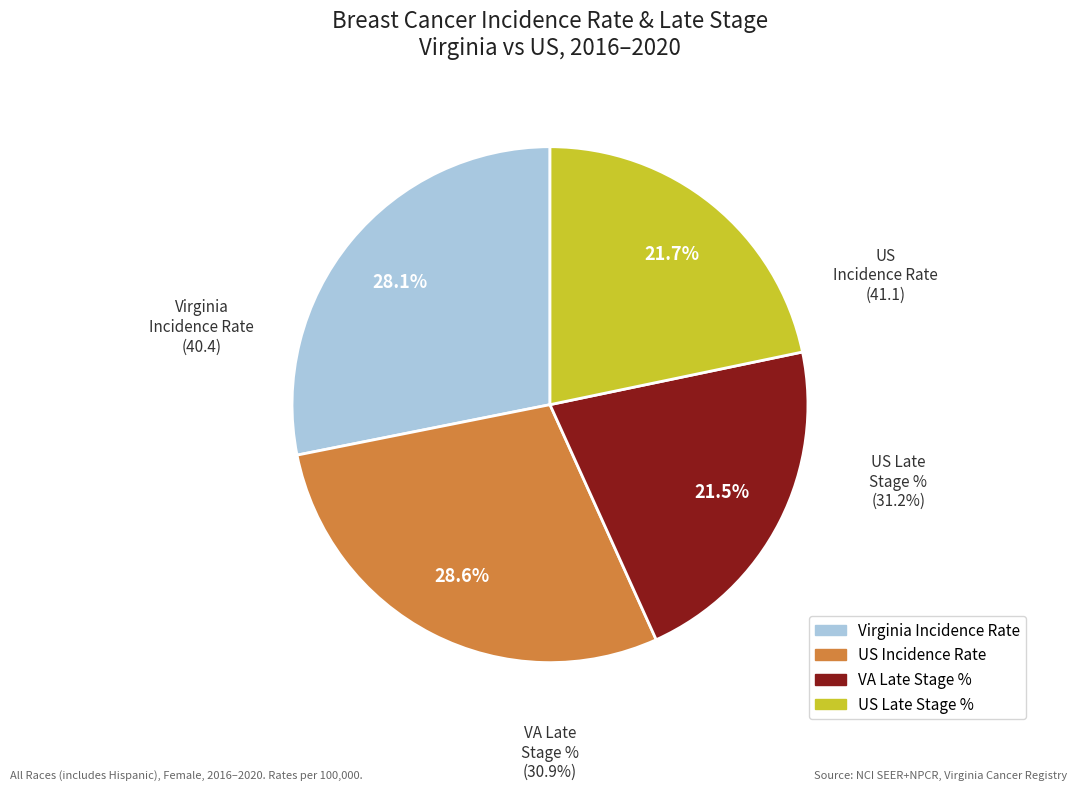

Does US (SEER+NPCR) represent more than half of the total?

No